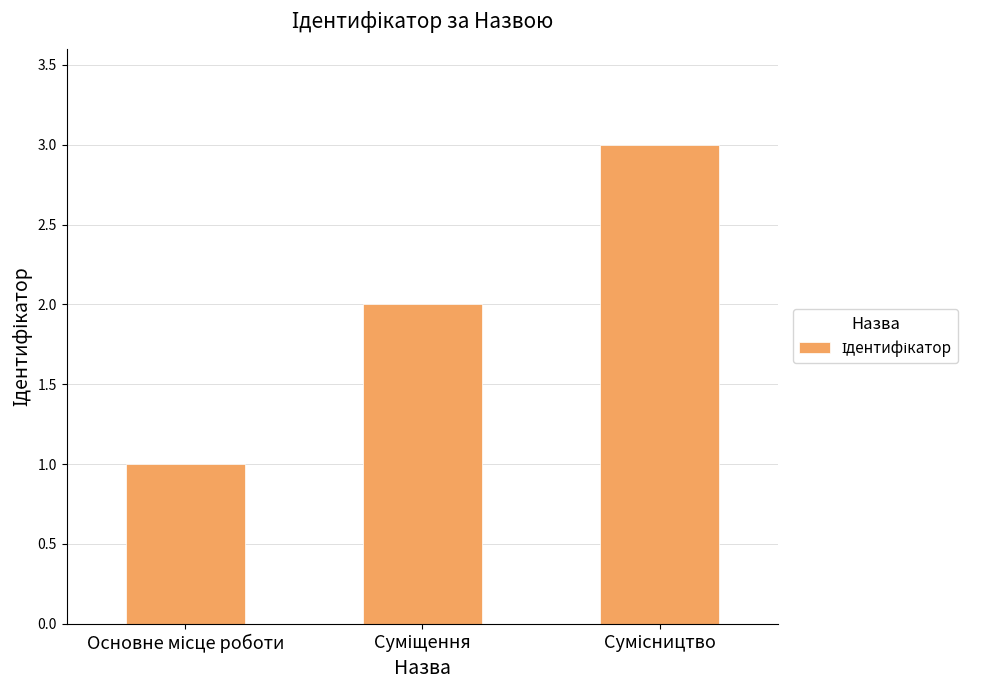

What is the sum of all values?

6